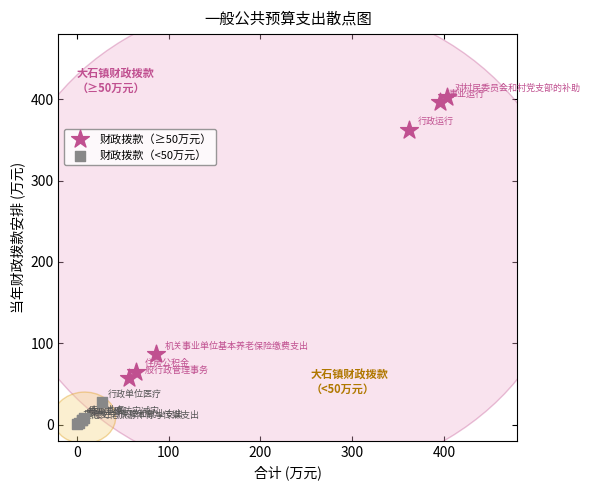

Which series reaches the minimum Y coordinate?

财政拨款（<50万元）